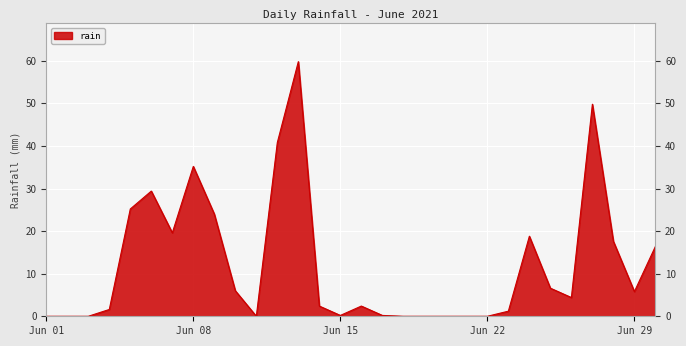

What is the difference between the maximum and minimum values?

59.8